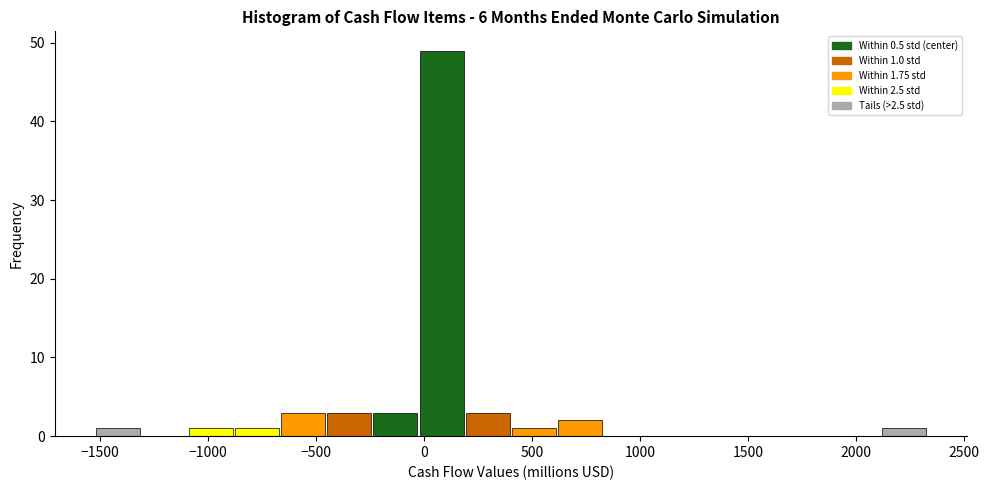

Which range on the x-axis has the tallest bar?

0 to 200